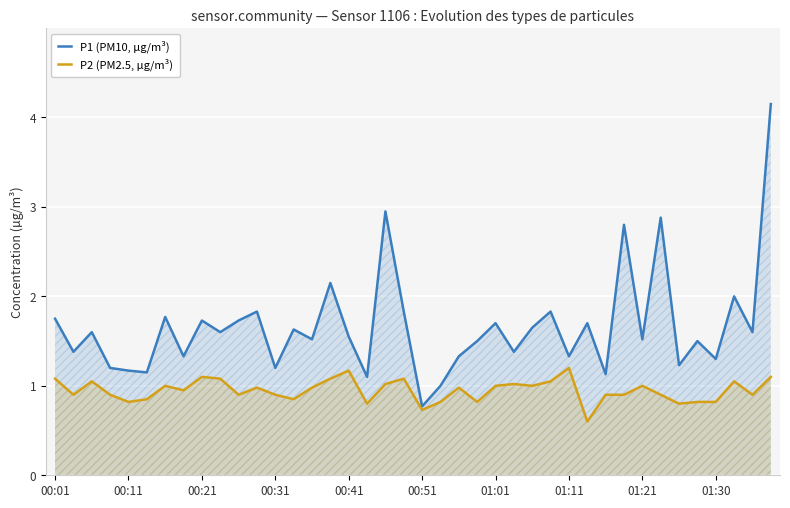

The value of P1 (PM10, µg/m³) at 00:31 is 0.7. True or false?

False